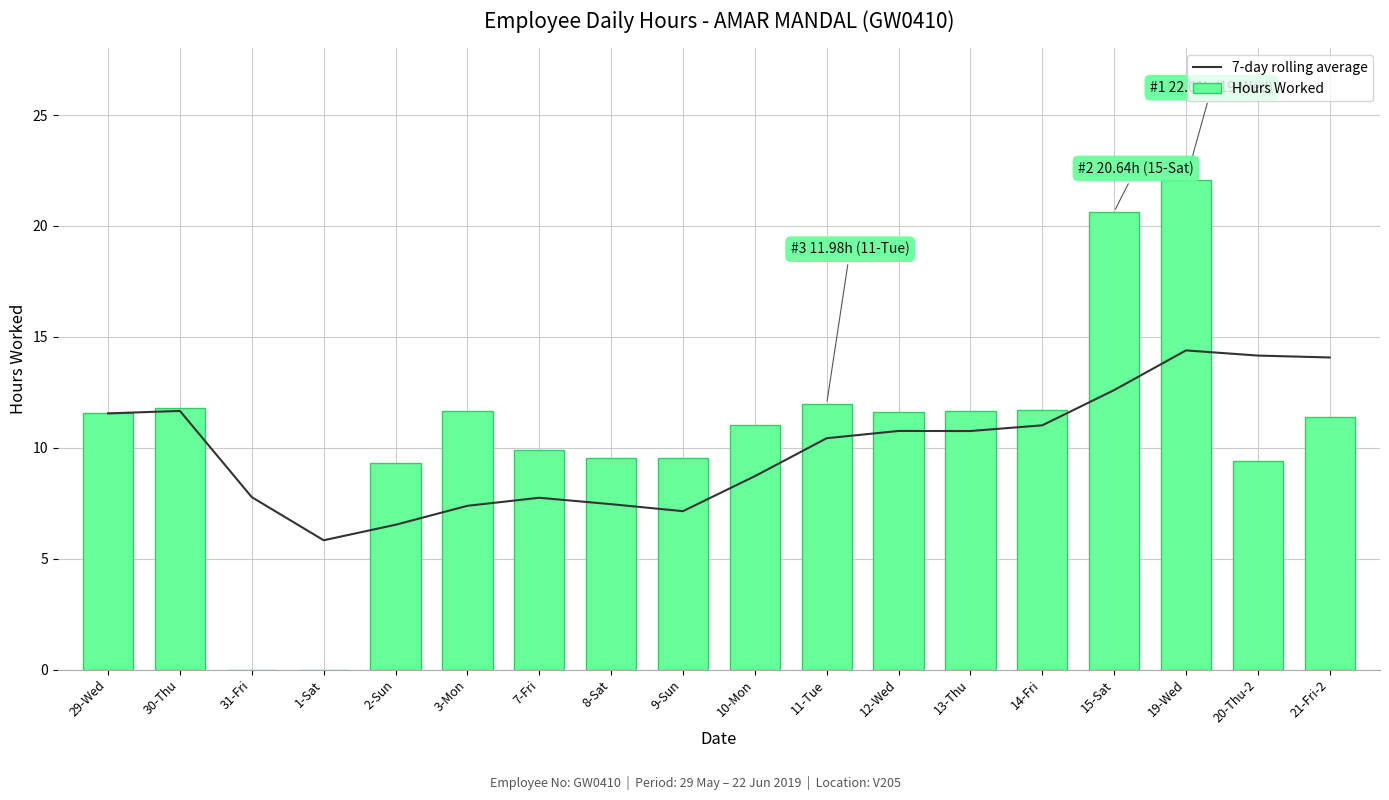

Where does the 7-day rolling average series first go above 10?

29-Wed